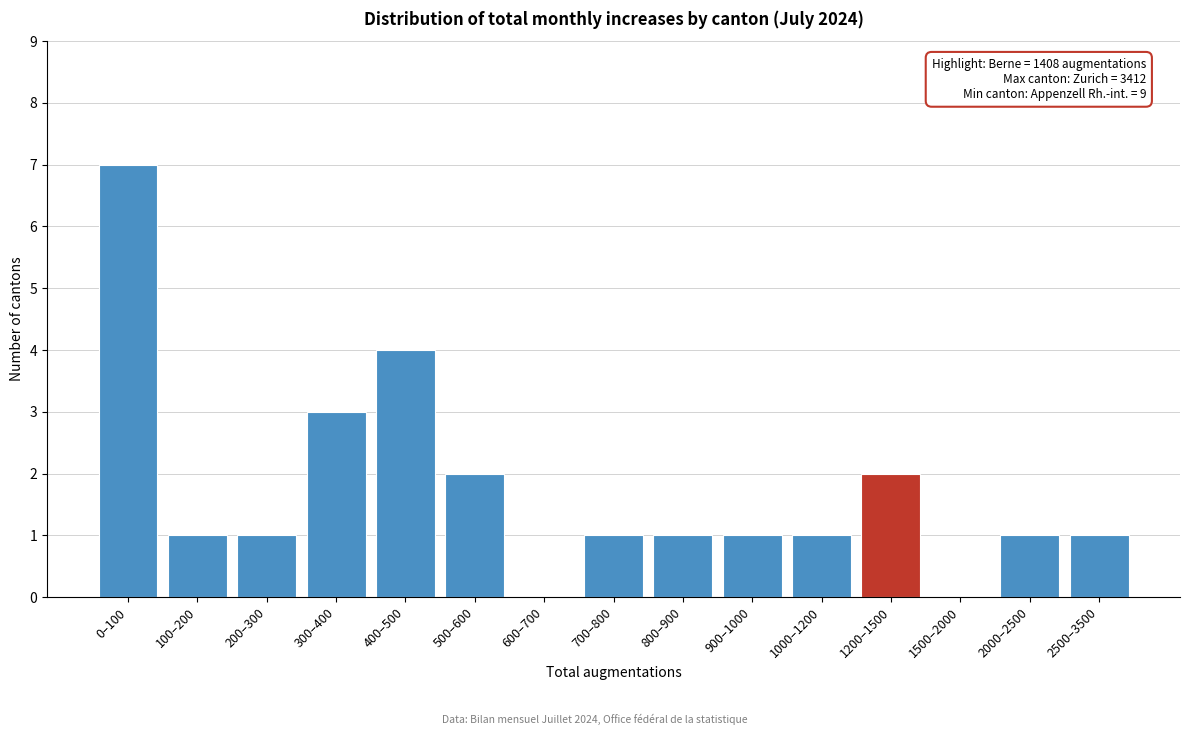

Reading right to left, list all the values displayed in this chart.

2500–3500=1	2000–2500=1	1500–2000=0	1200–1500=2	1000–1200=1	900–1000=1	800–900=1	700–800=1	600–700=0	500–600=2	400–500=4	300–400=3	200–300=1	100–200=1	0–100=7